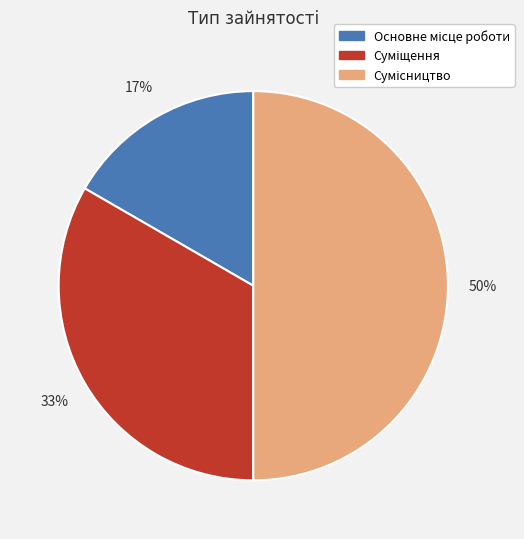

To the nearest percent, what is the difference between the largest and smallest slice percentages?

33%